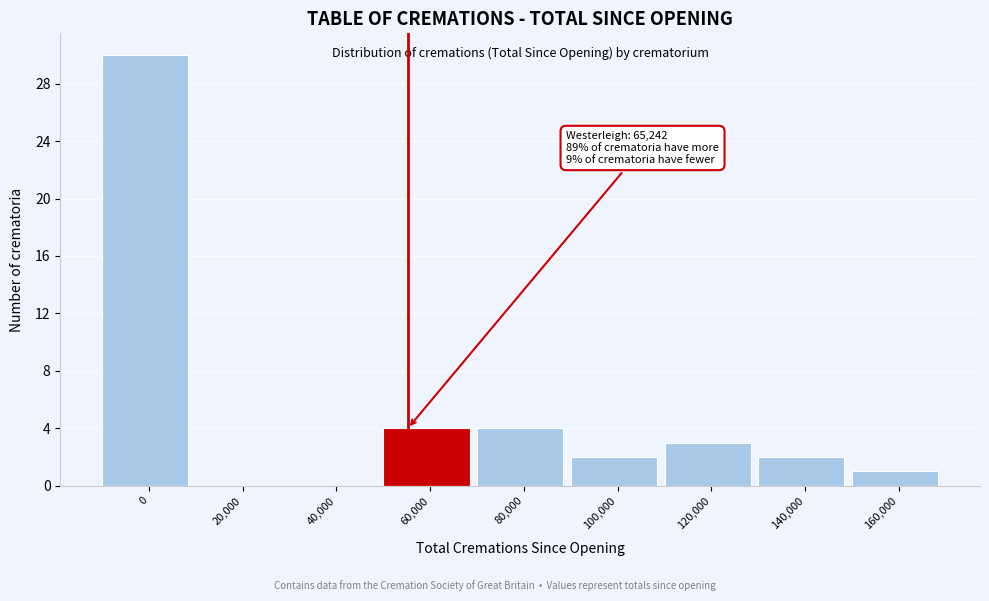

Reading left to right, extract all data points from this chart.

0=30	20,000=0	40,000=0	60,000=4	80,000=4	100,000=2	120,000=3	140,000=2	160,000=1